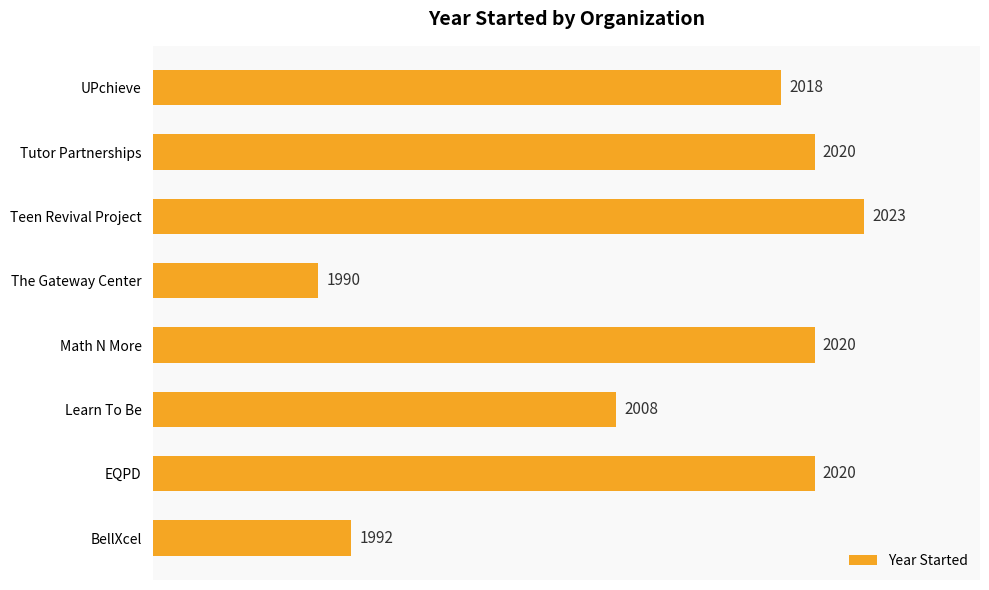

What is the change in value from The Gateway Center to Tutor Partnerships?

+30